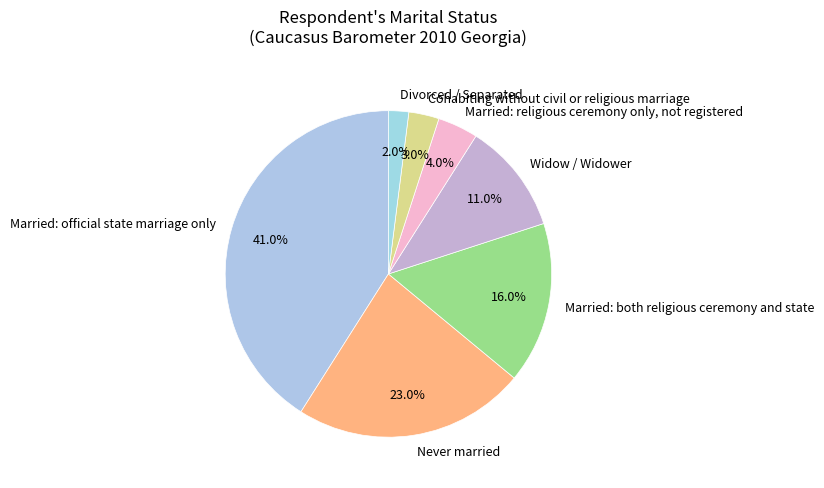

Approximately how many times larger is the value at Cohabiting without civil or religious marriage compared to Divorced / Separated?

1.5